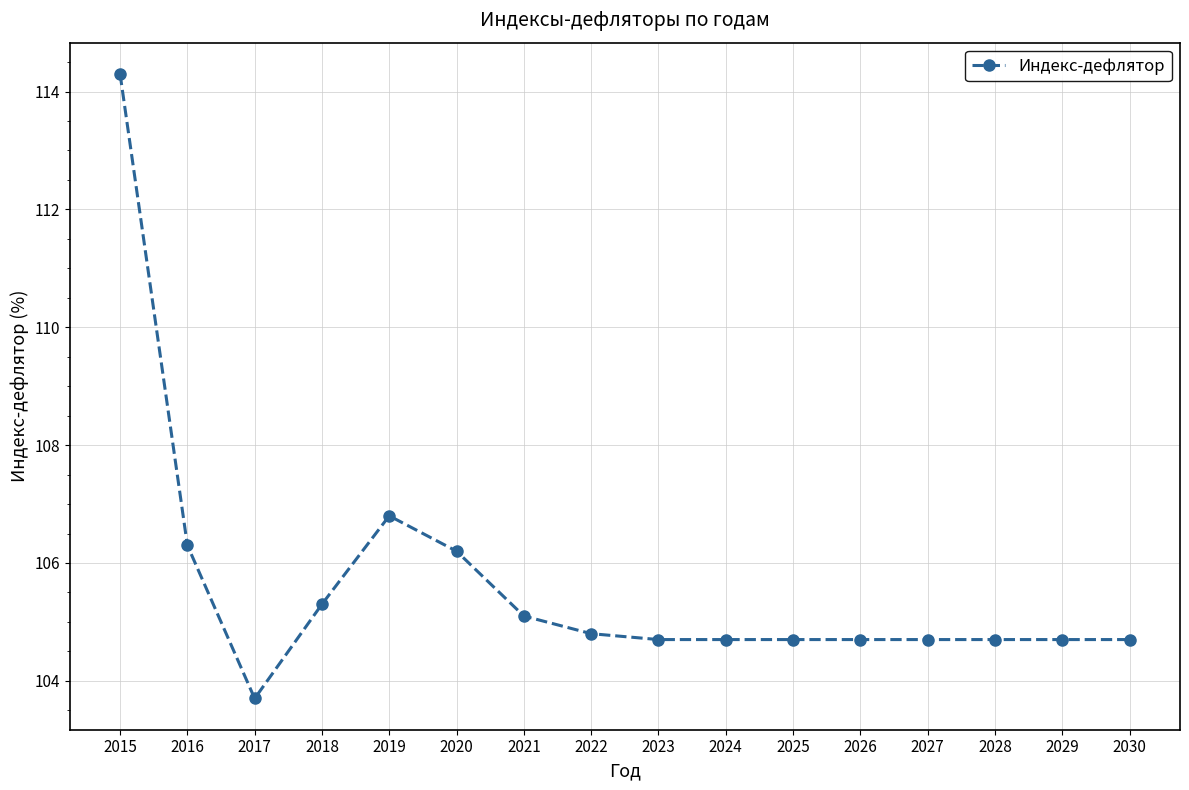

Which label corresponds to the smallest value in the chart?

2017